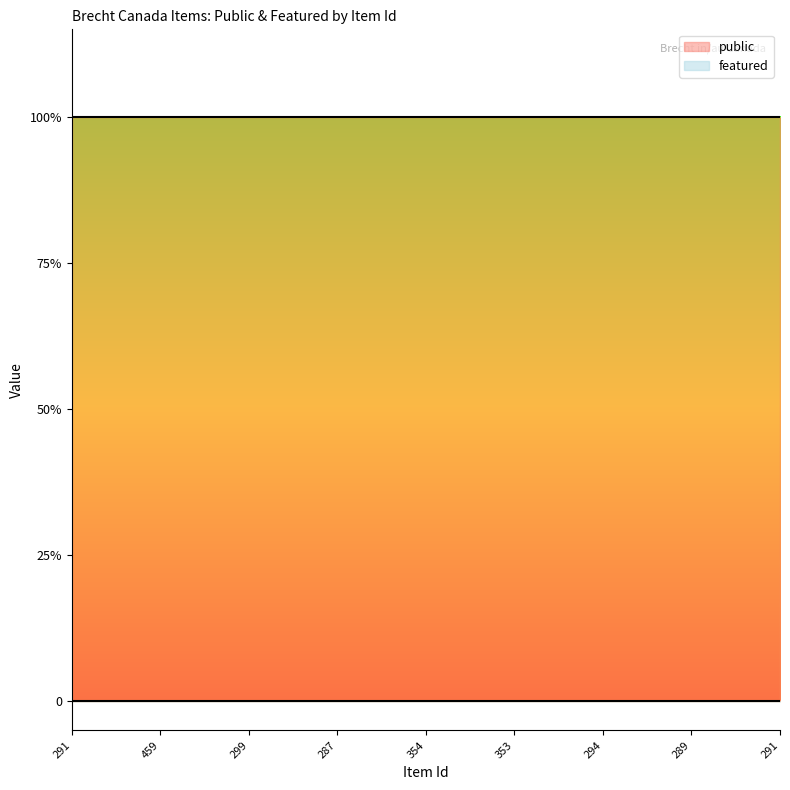

True or false: featured and public intersect in this chart.

False